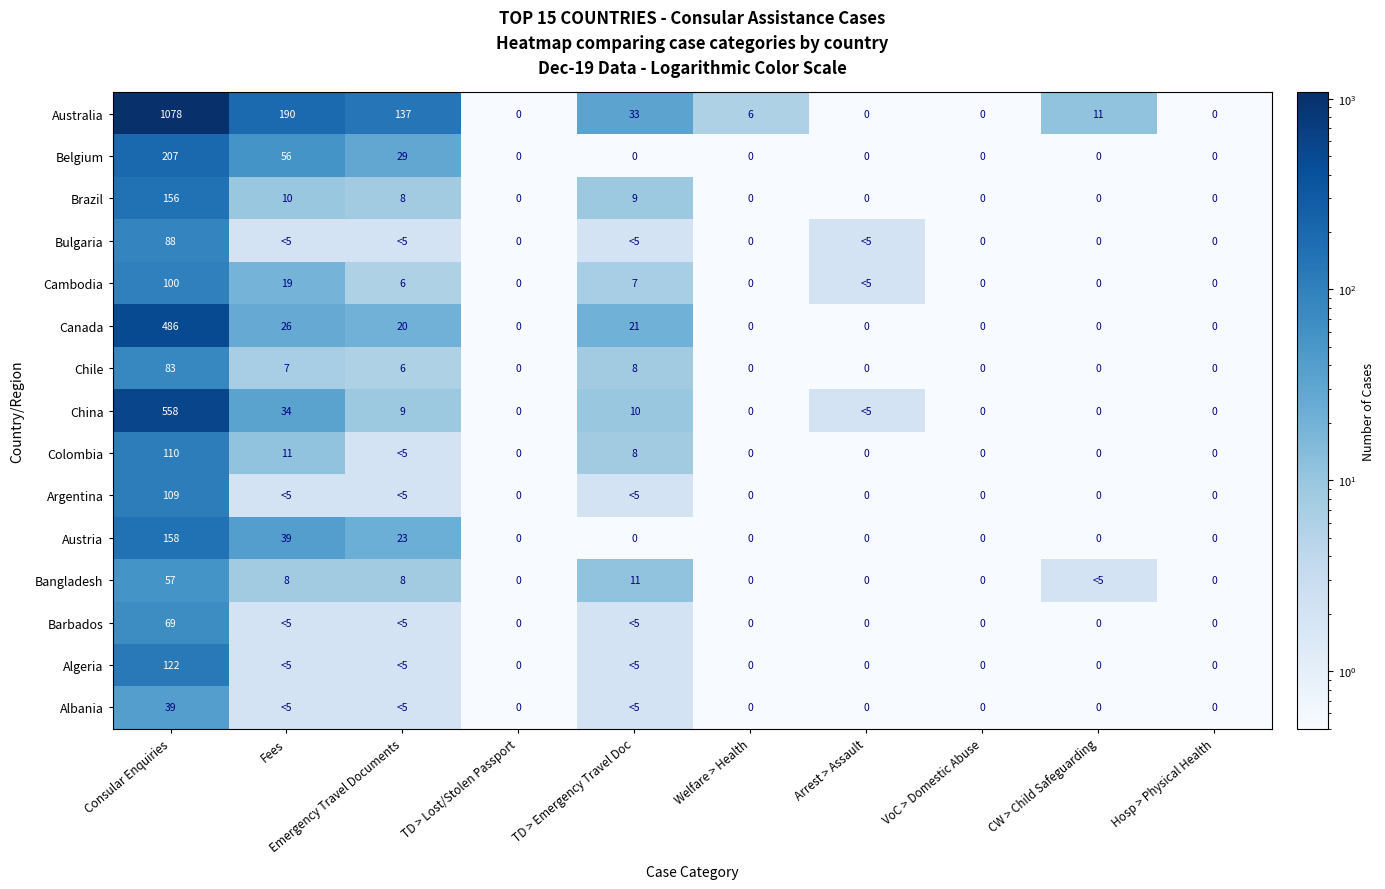

What is the spread (max minus min) of values at Welfare > Health?

6